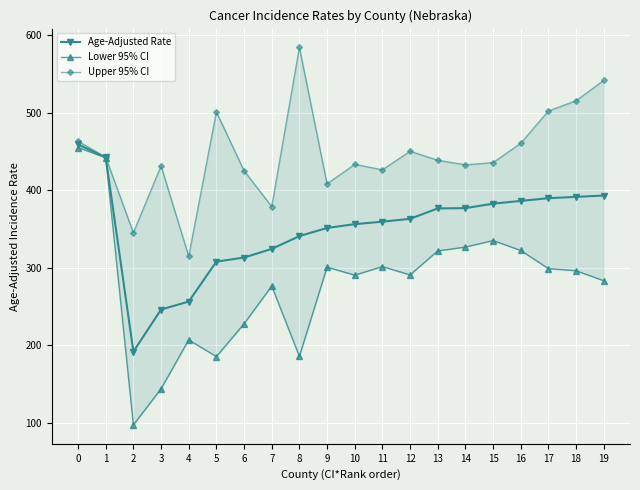

Which series has the largest total across all categories?

Upper 95% CI